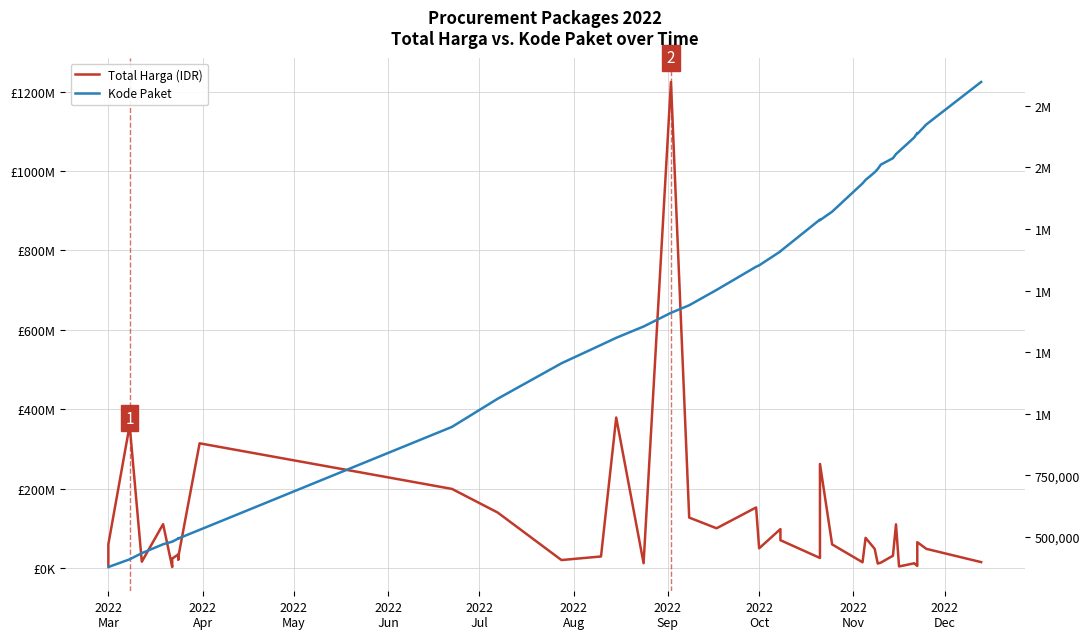

True or false: Kode Paket has a value of 769990 at 2022
Jun.

False